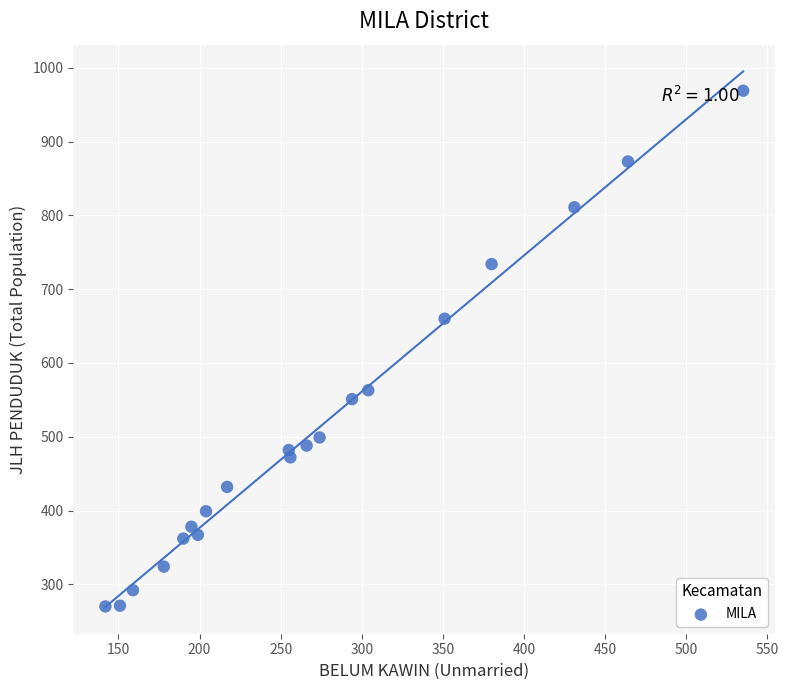

What Y value in the scatter plot is closest to 619?

660